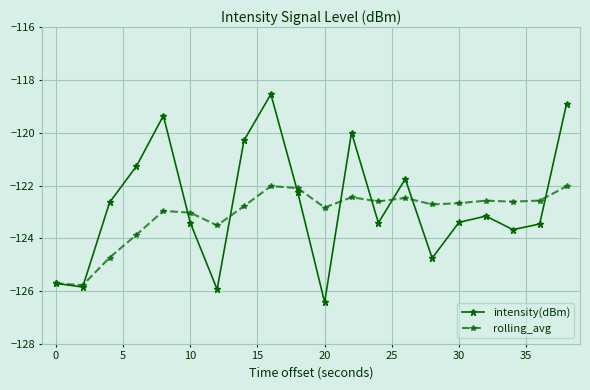

What is the value of the intensity(dBm) point at the 19th from the left?

-123.5